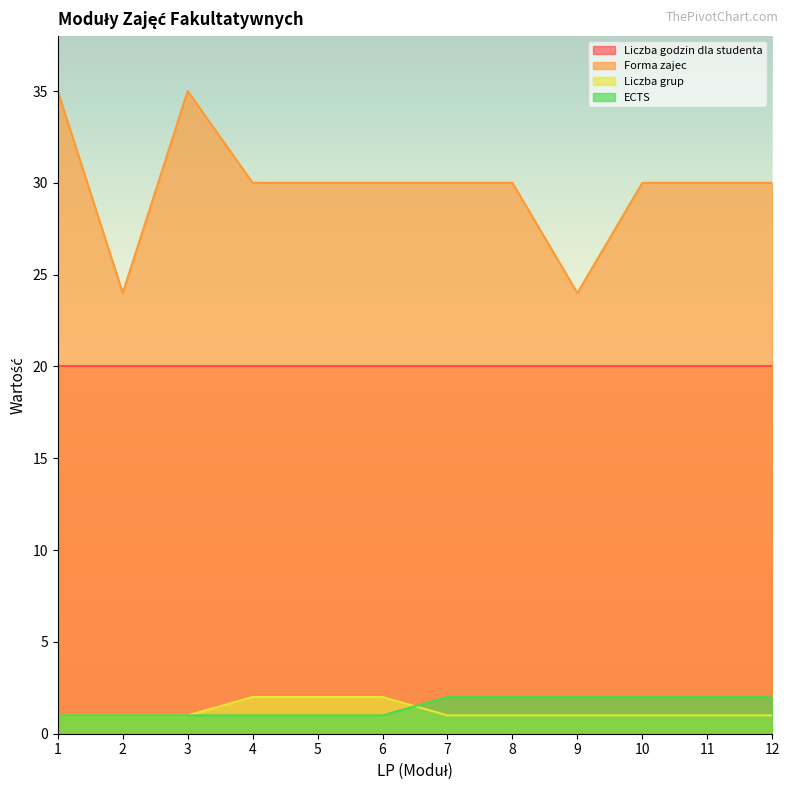

What is the average value of the Liczba grup series?

1